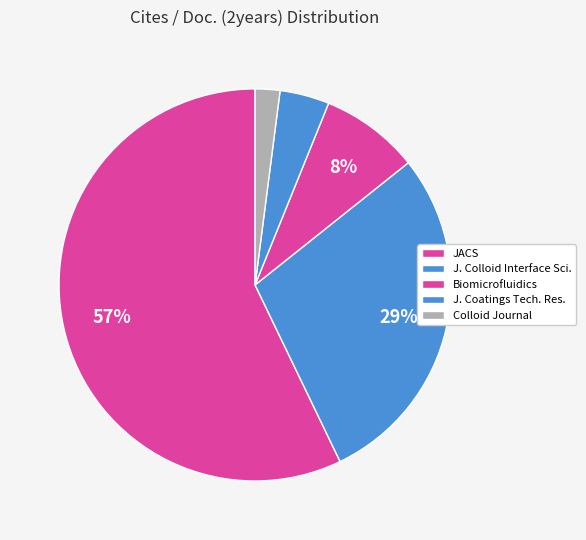

Count the number of slices in the pie.

5